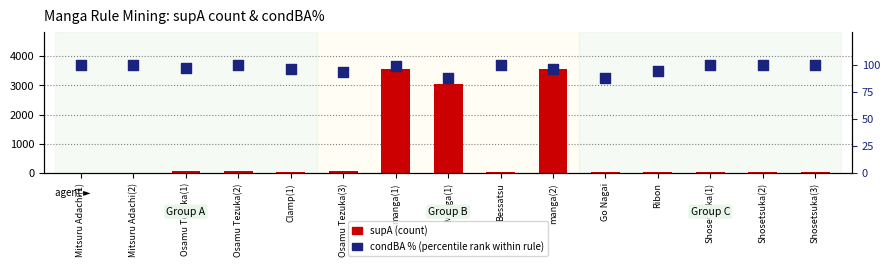

What is the total value across all series at Mitsuru Adachi(2)?

118.0